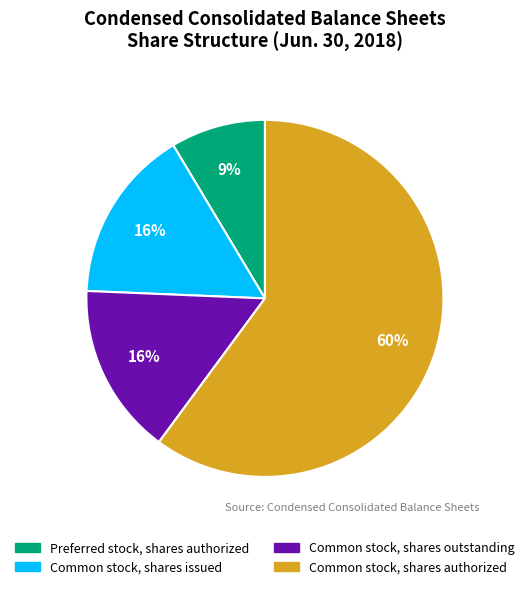

What is the largest slice in the pie chart?

Common stock, shares authorized